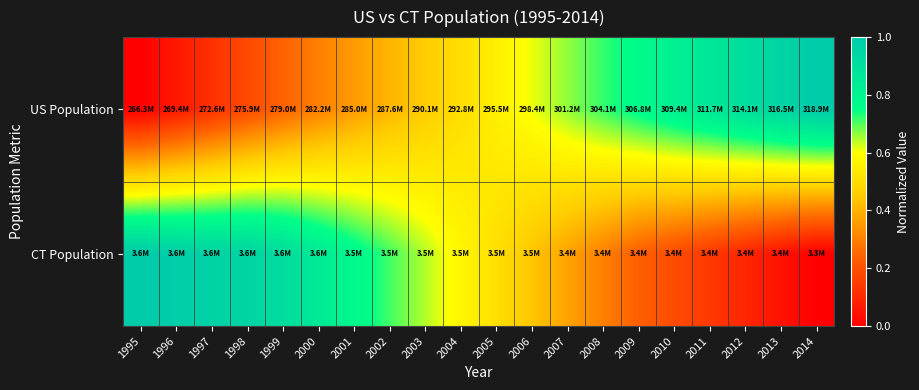

Reading left to right, extract all data points from this chart.

US Population: 1995=0.0	1996=0.1	1997=0.1	1998=0.2	1999=0.2	2000=0.3	2001=0.4	2002=0.4	2003=0.5	2004=0.5	2005=0.6	2006=0.6	2007=0.7	2008=0.7	2009=0.8	2010=0.8	2011=0.9	2012=0.9	2013=1.0	2014=1.0
CT Population: 1995=1.0	1996=1.0	1997=1.0	1998=1.0	1999=0.9	2000=0.8	2001=0.8	2002=0.7	2003=0.6	2004=0.6	2005=0.5	2006=0.4	2007=0.4	2008=0.3	2009=0.2	2010=0.2	2011=0.1	2012=0.1	2013=0.0	2014=0.0